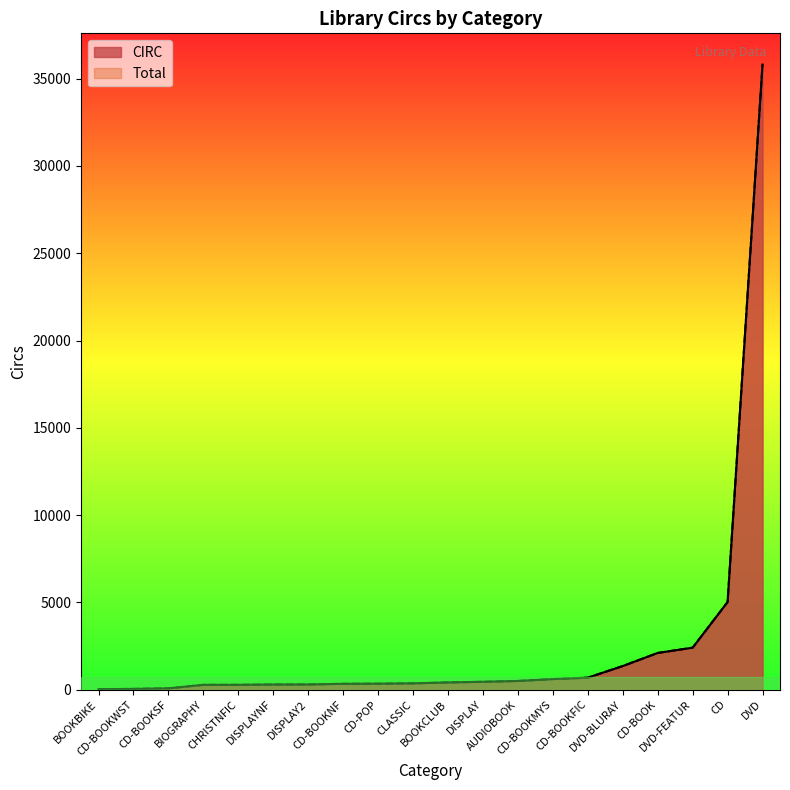

Which series has the widest spread of values?

Total